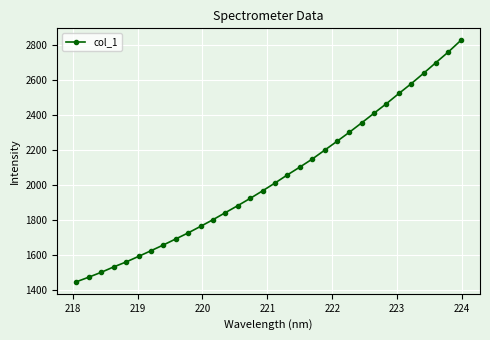

What is the value of the 30th point from the left?

2701.1